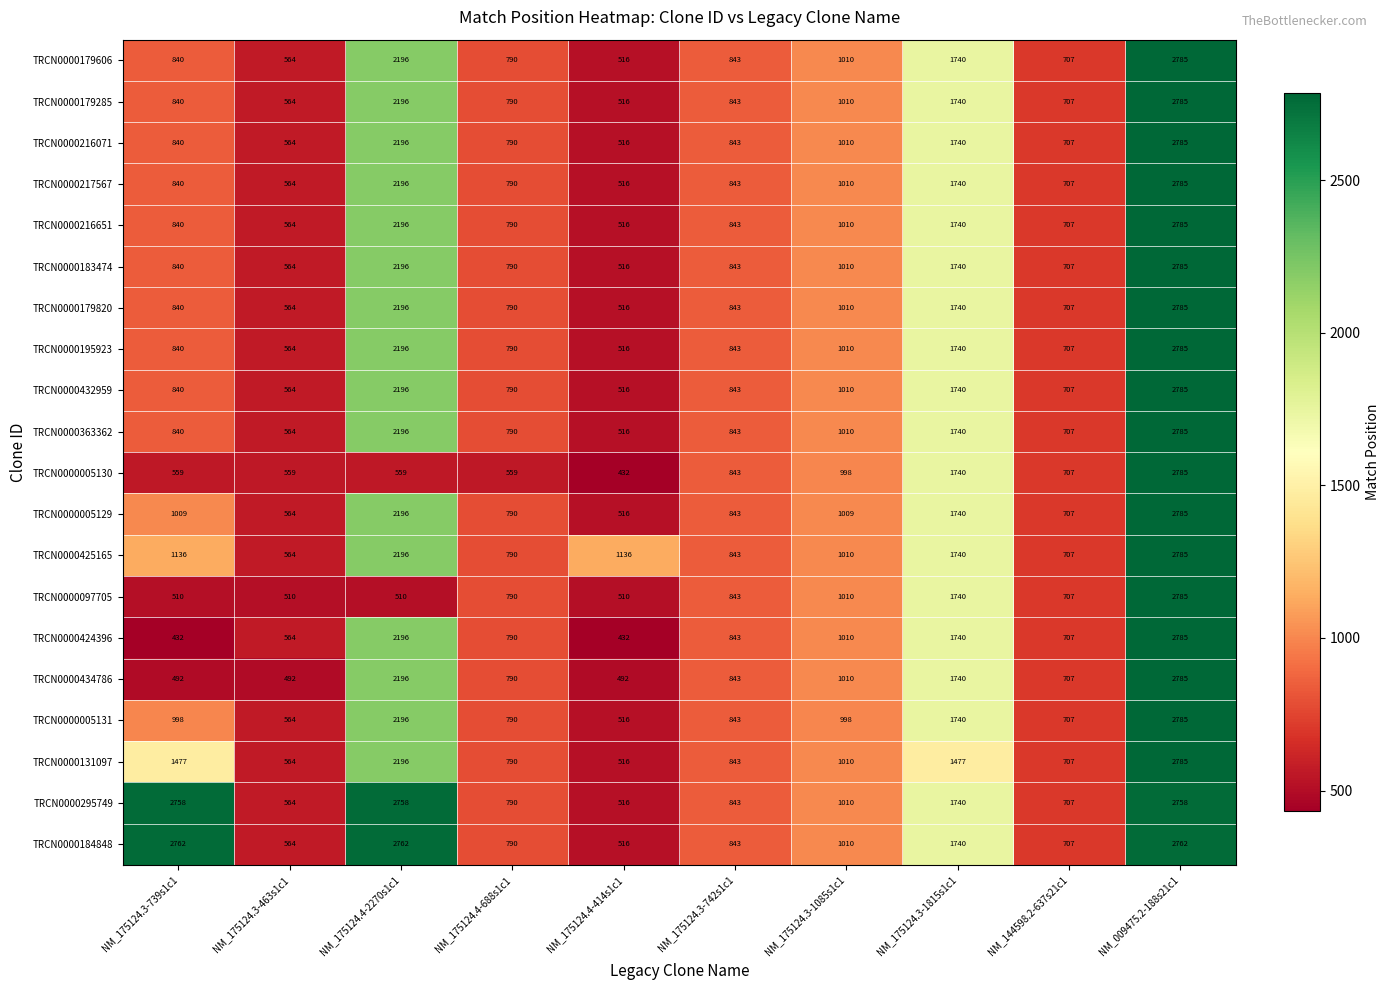

What is the average value of the TRCN0000434786 series?

1155